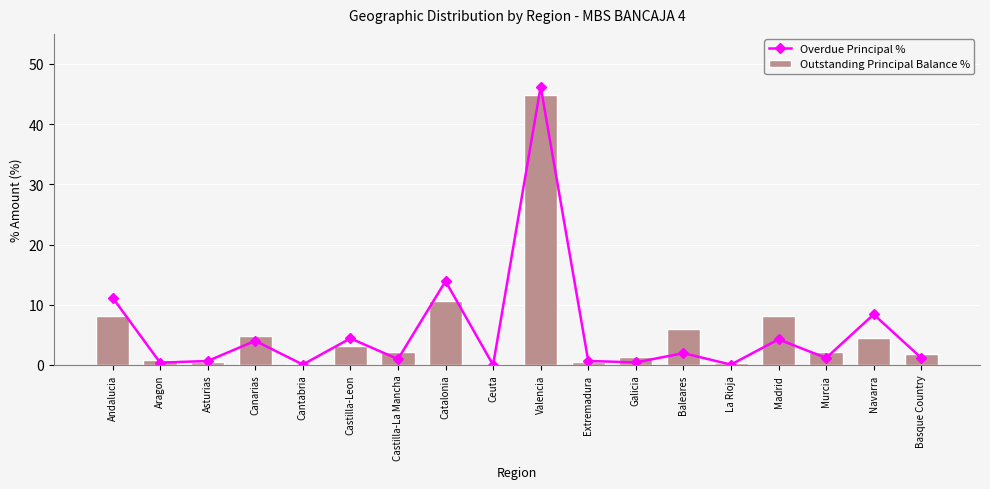

List the labels in order of Outstanding Principal Balance % value, smallest first.

Ceuta, Cantabria, La Rioja, Extremadura, Asturias, Aragon, Galicia, Basque Country, Murcia, Castilla-La Mancha, Castilla-Leon, Navarra, Canarias, Baleares, Madrid, Andalucia, Catalonia, Valencia